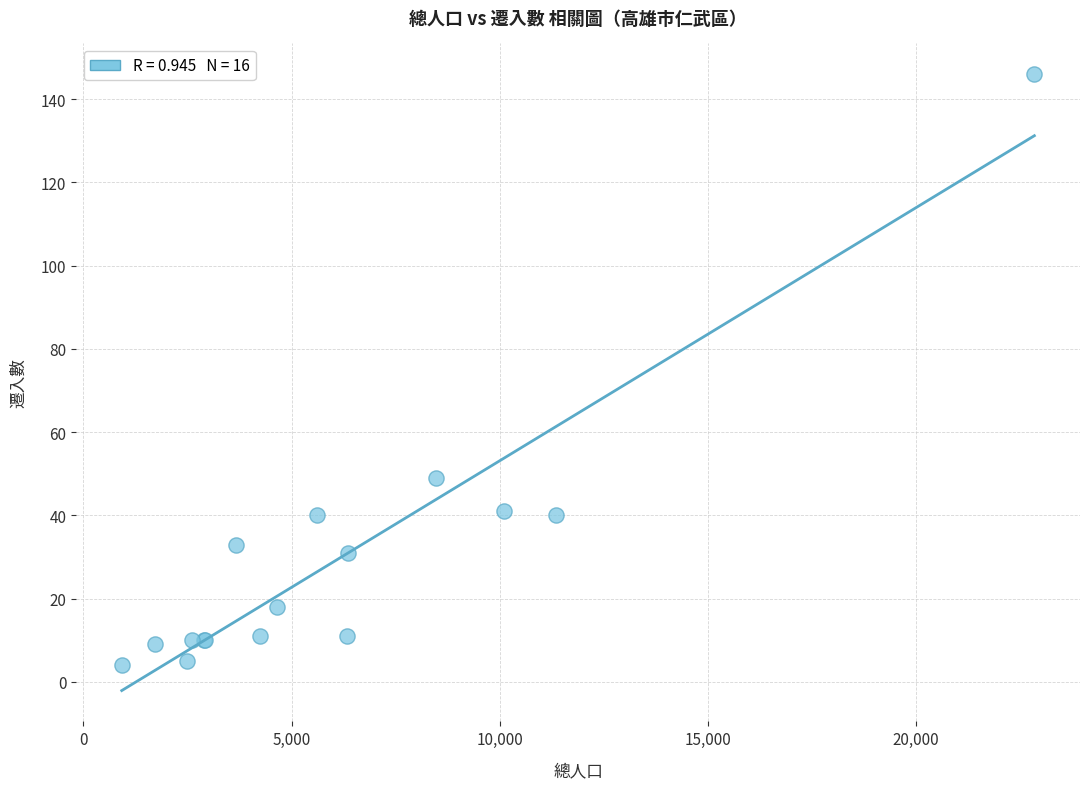

What Y value in the scatter plot is closest to 75?

49